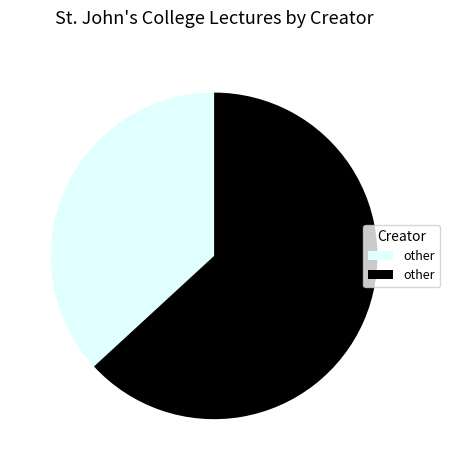

Is there any slice that represents more than half of the pie?

Yes